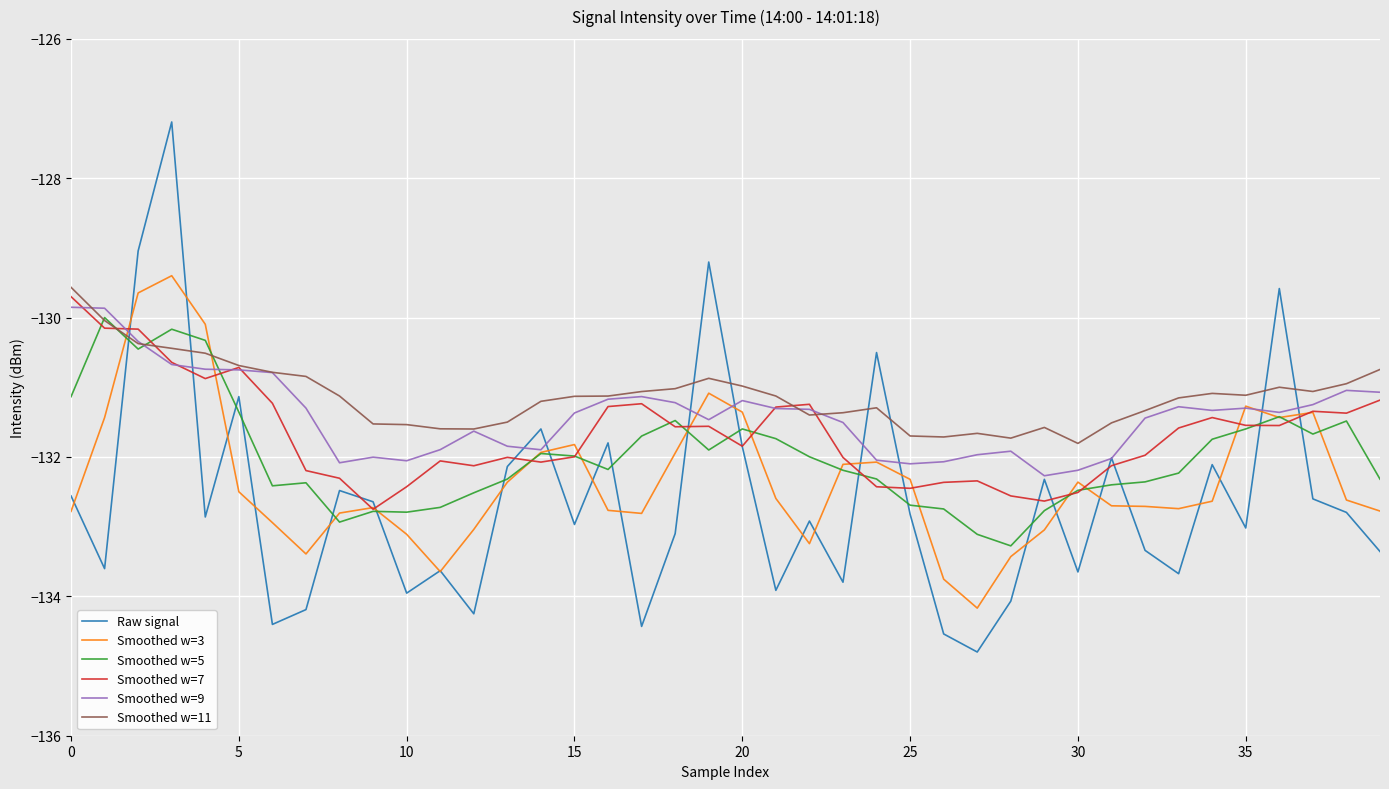

True or false: Raw signal and Smoothed w=11 intersect in this chart.

True